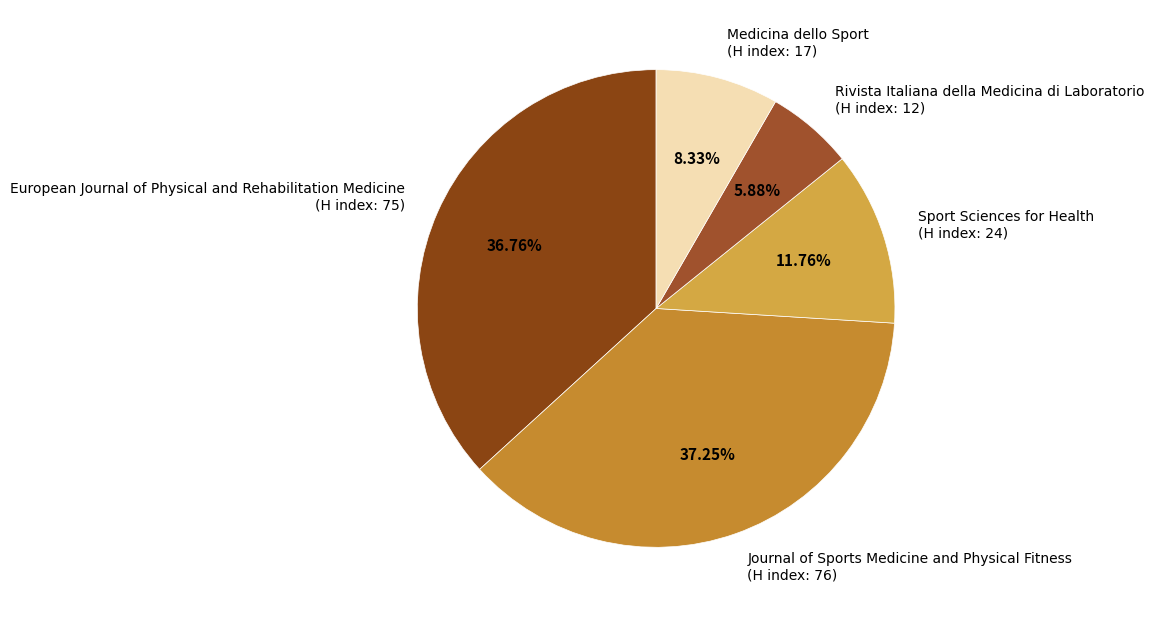

Is there a majority slice in this chart?

No